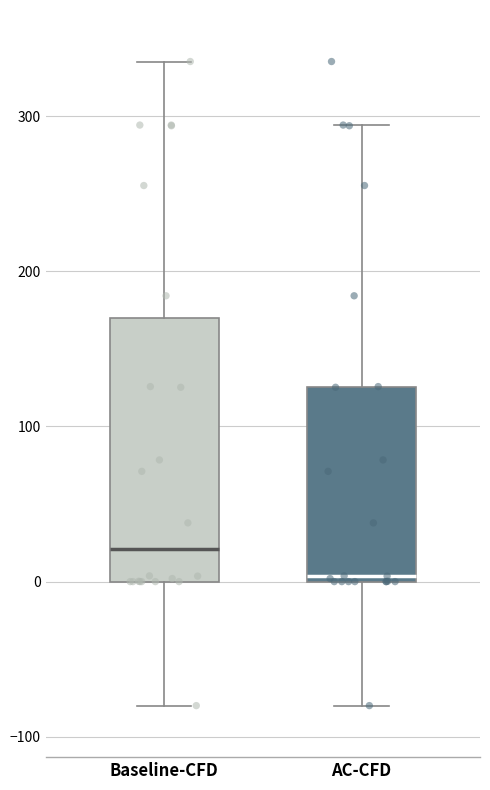

Comparing the boxes themselves (not the whiskers), which one is the tallest?

Baseline-CFD